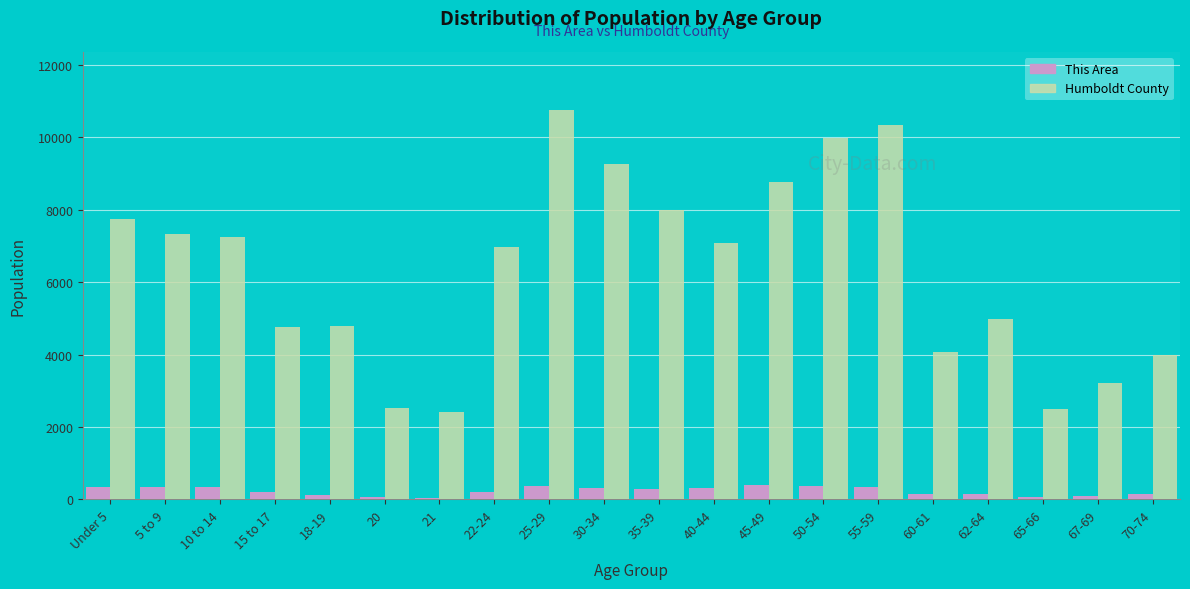

What is the greatest value displayed?

10743